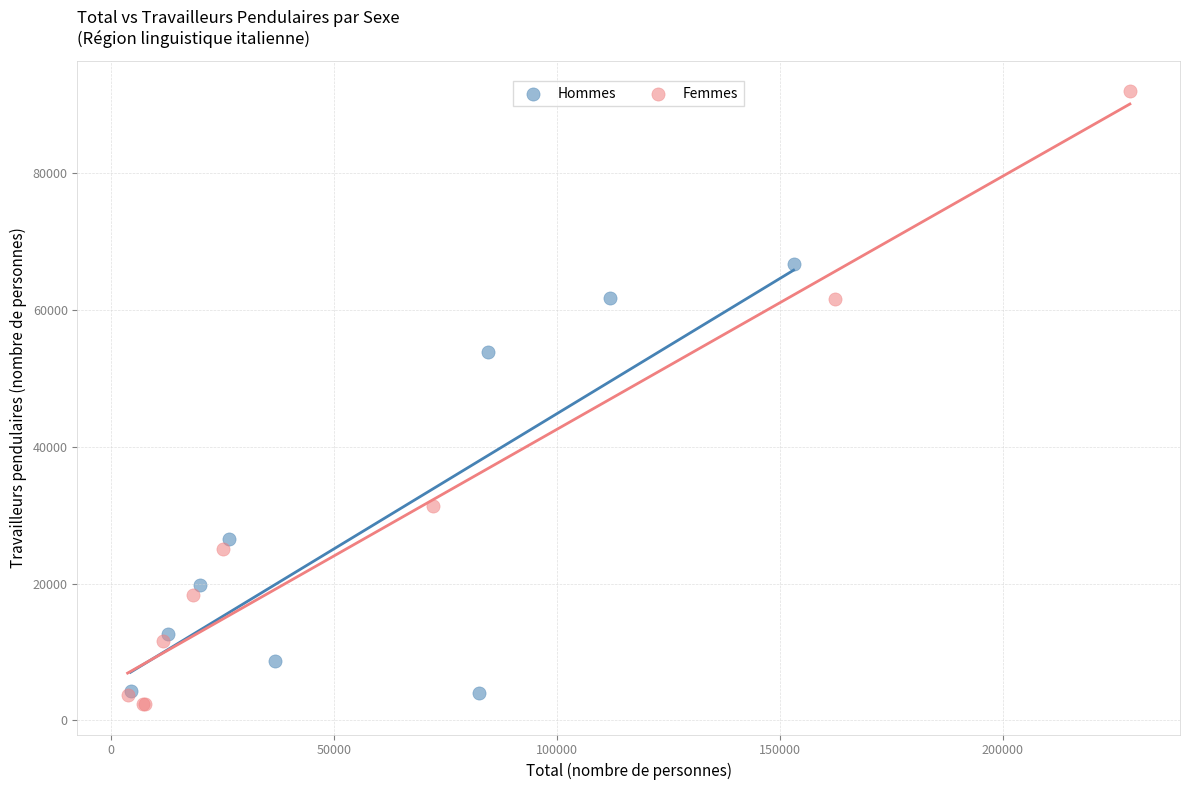

Which series reaches the maximum Y coordinate?

Femmes